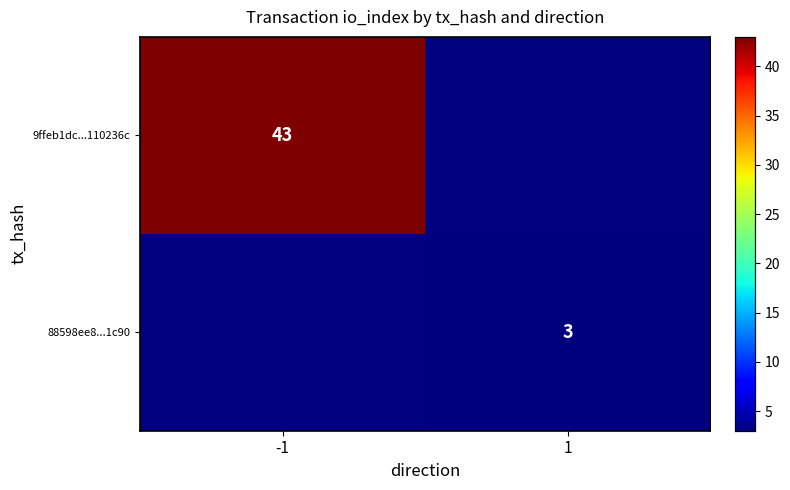

At how many categories does at least one series exceed 13?

1